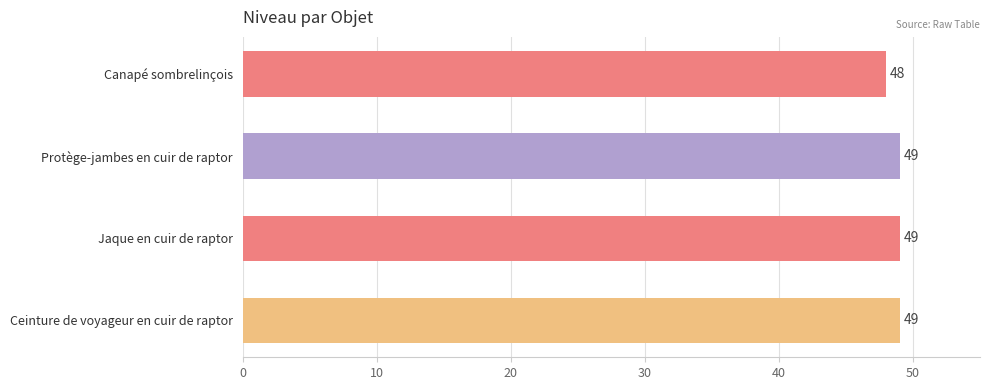

What is the label of the 1st bar from the bottom?

Ceinture de voyageur en cuir de raptor